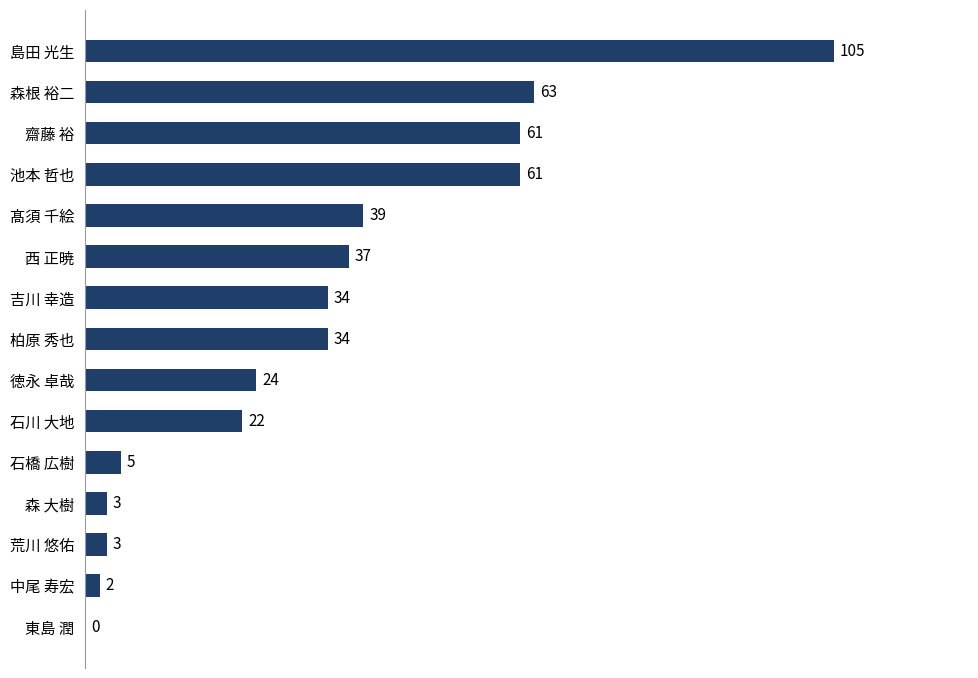

The value at 島田 光生 is 105. True or false?

True